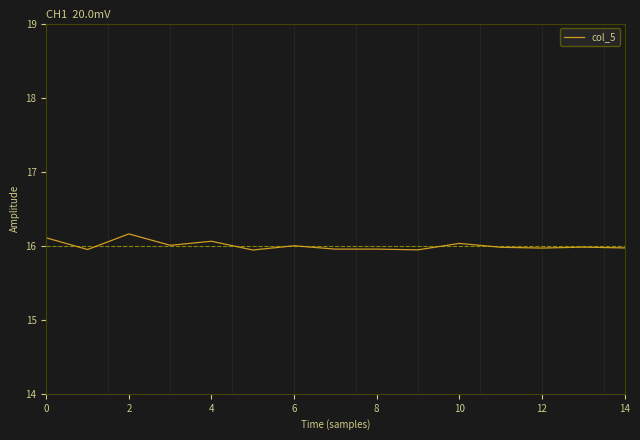

What is the greatest value displayed?

16.2